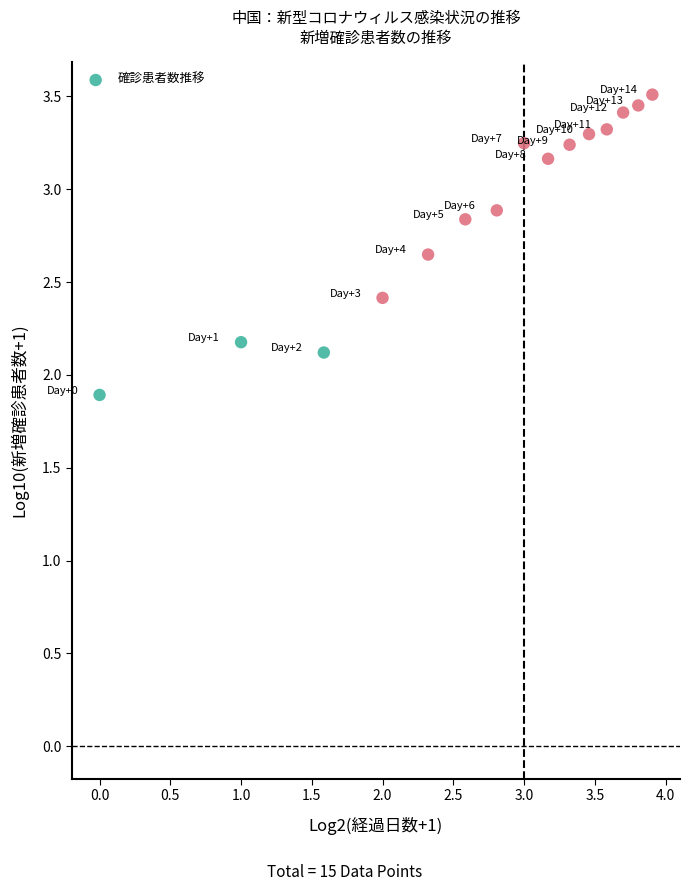

What is the range of Y values (max minus min)?

1.6